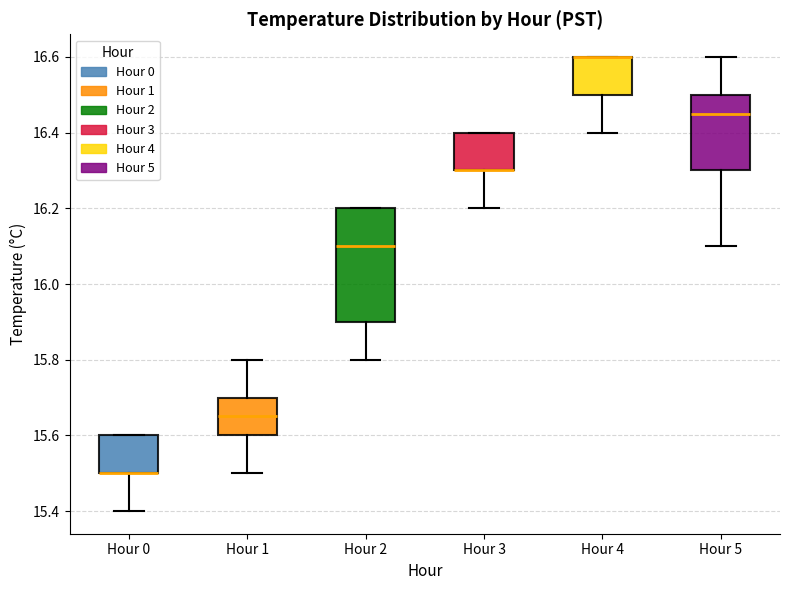

Which box is the tallest, from its lower edge to its upper edge?

Hour 2